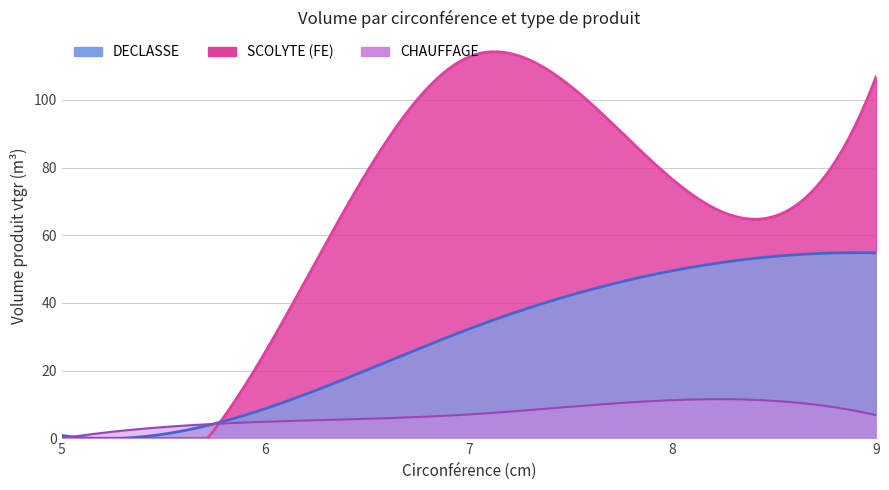

Reading right to left, extract all data points from this chart.

DECLASSE: 54.8	49.5	32.3	8.8	0.9
SCOLYTE (FE): 106.8	76.5	112.7	25.5	0.9
CHAUFFAGE: 6.8	11.3	7.0	4.9	0.0